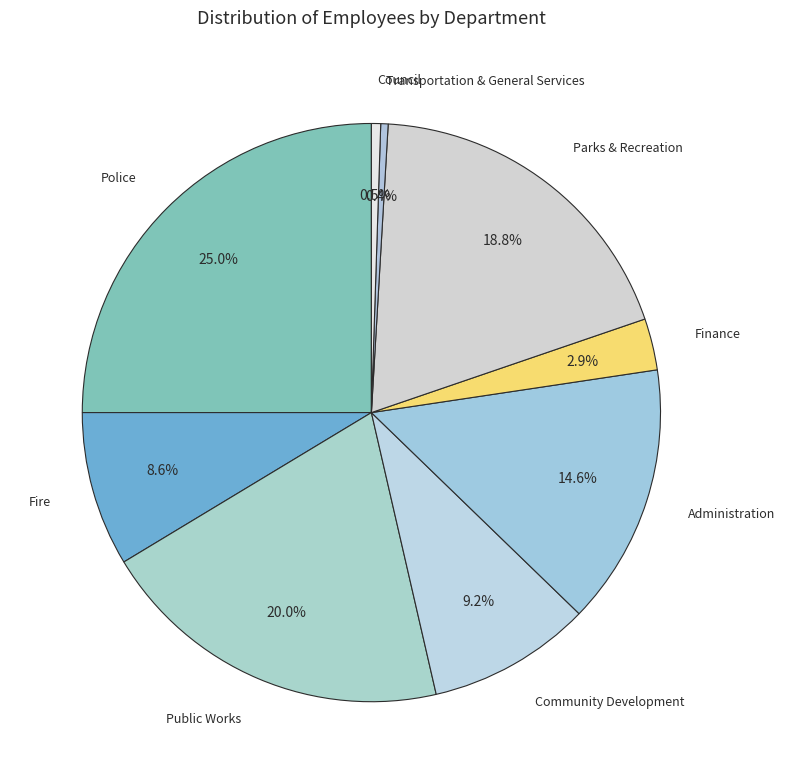

To the nearest percent, what is the average slice percentage?

11%